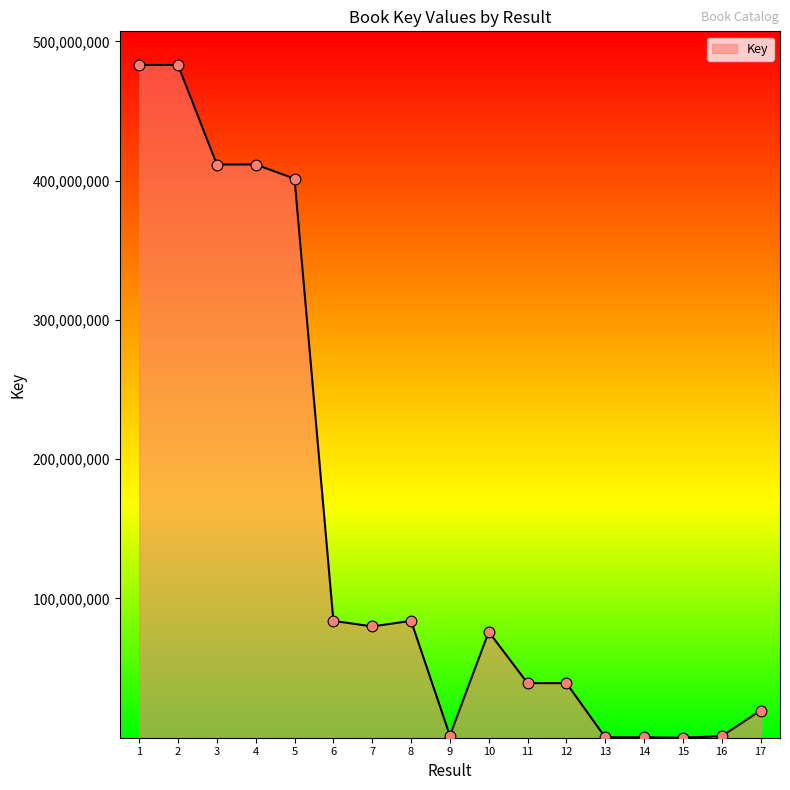

What is the ratio of the value at 5 to the value at 12?

10.2